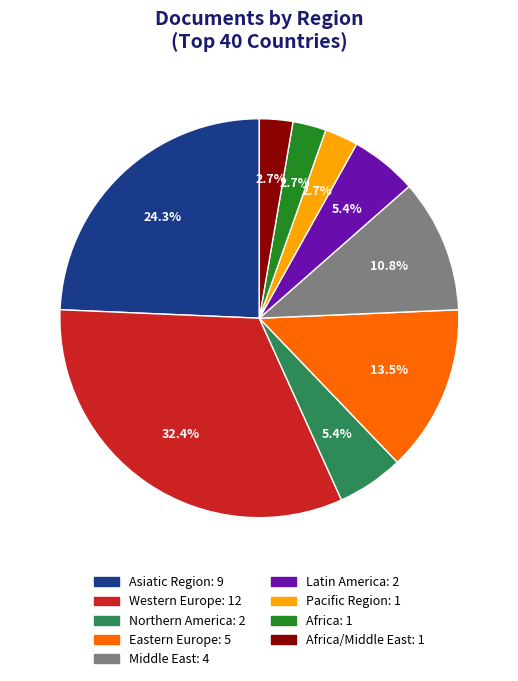

To the nearest percent, what is the difference between the largest and smallest slice percentages?

30%